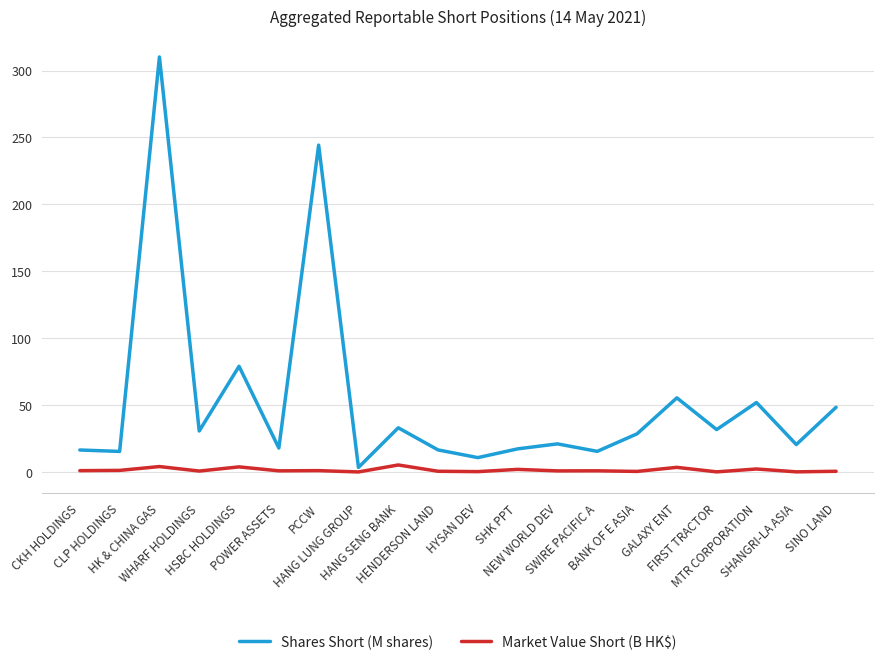

True or false: Shares Short (M shares) and Market Value Short (B HK$) cross at least once.

False